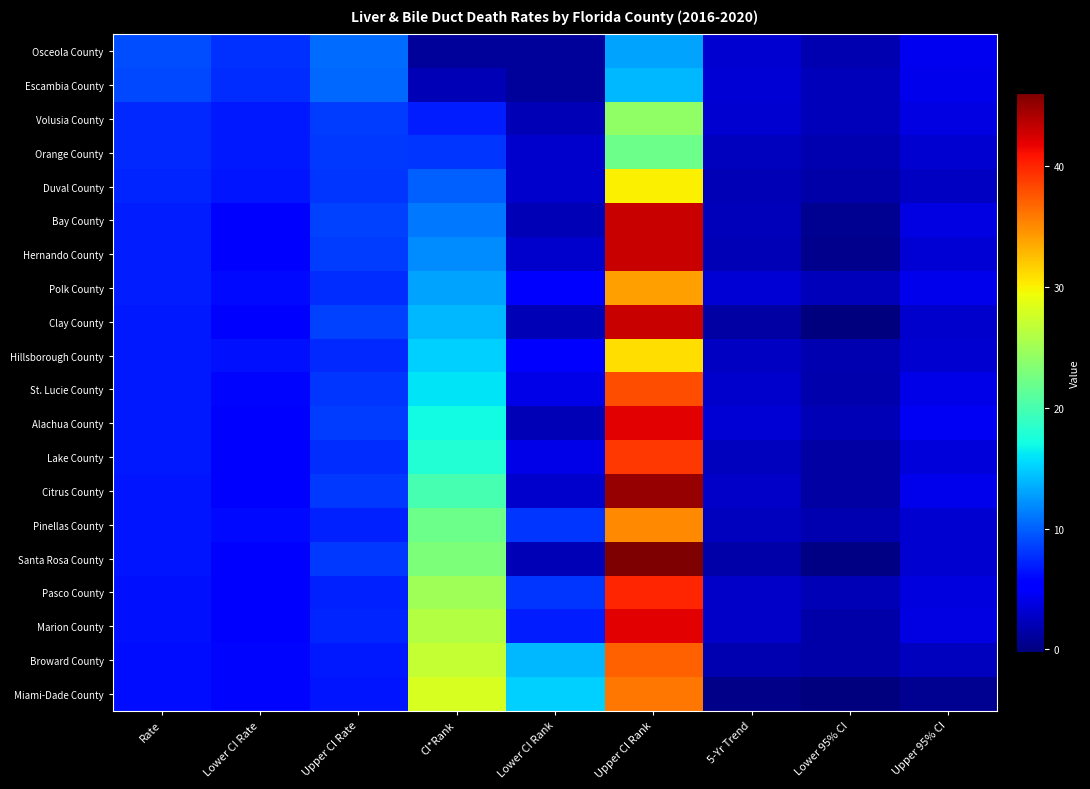

At which category is the sum across all series the highest?

Upper CI Rank